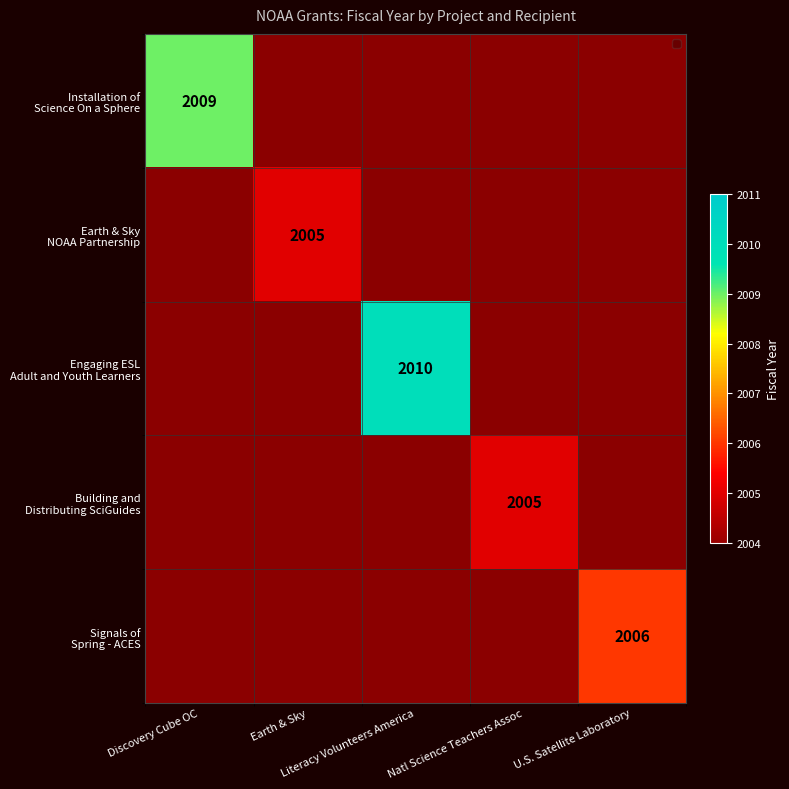

What is the spread (max minus min) of values at Natl Science Teachers Assoc?

2005